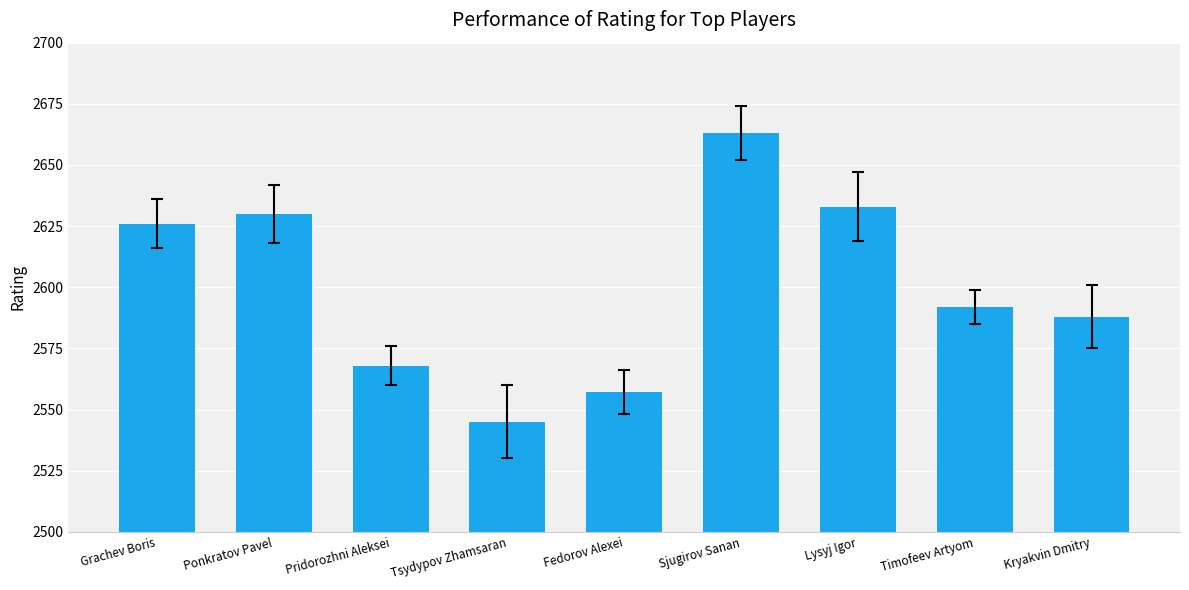

Count the number of data series in this chart.

1